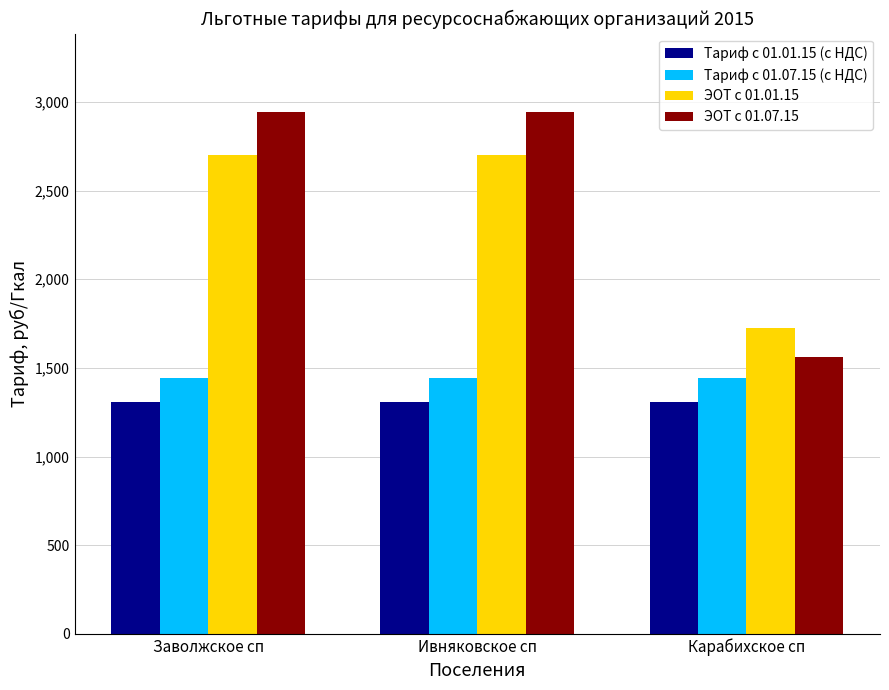

Is the value of Тариф с 01.07.15 (с НДС) at Ивняковское сп greater than the value of Тариф с 01.01.15 (с НДС) at Ивняковское сп?

Yes